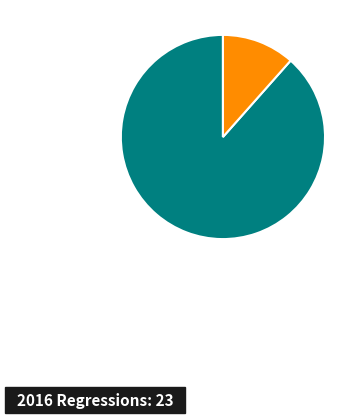

Is there a majority slice in this chart?

Yes